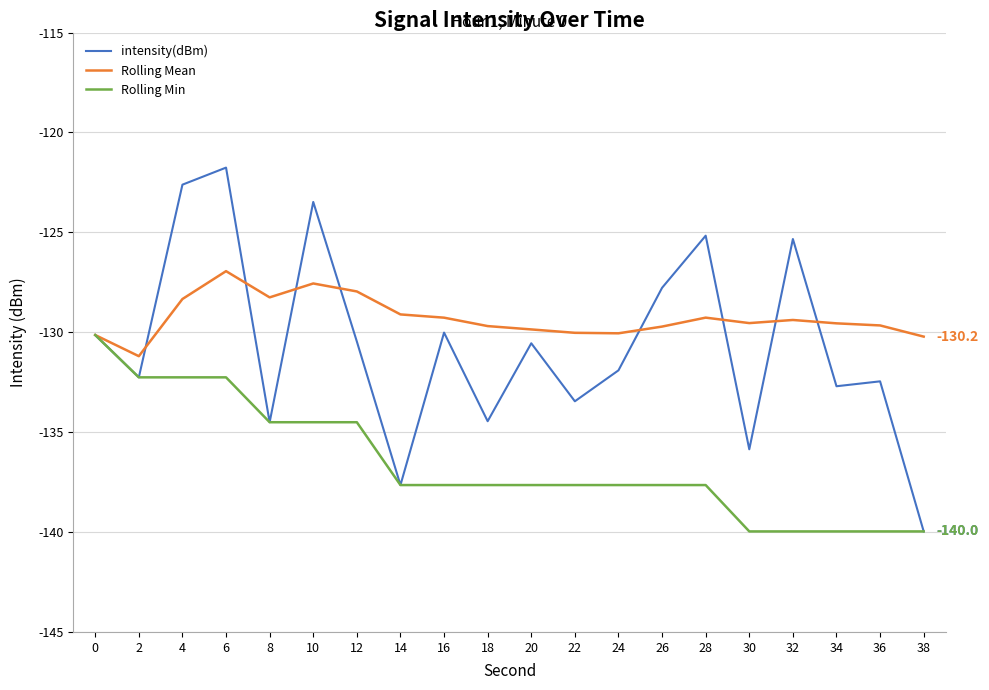

What is the total value across all series at 6?

-381.0